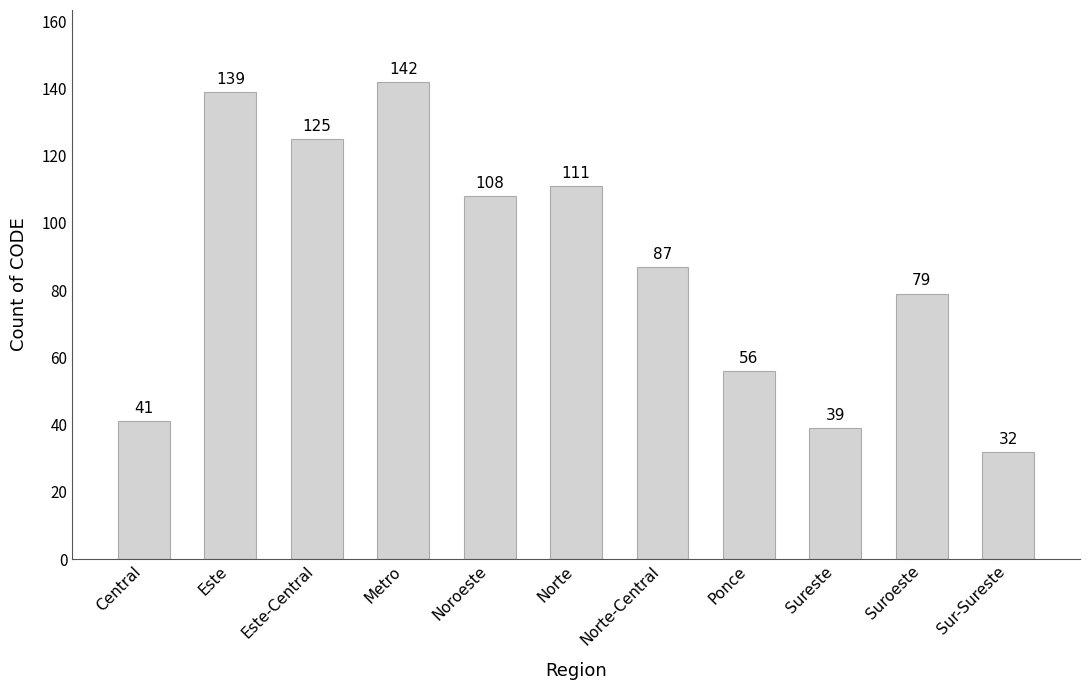

Where does the data first go above 87?

Este